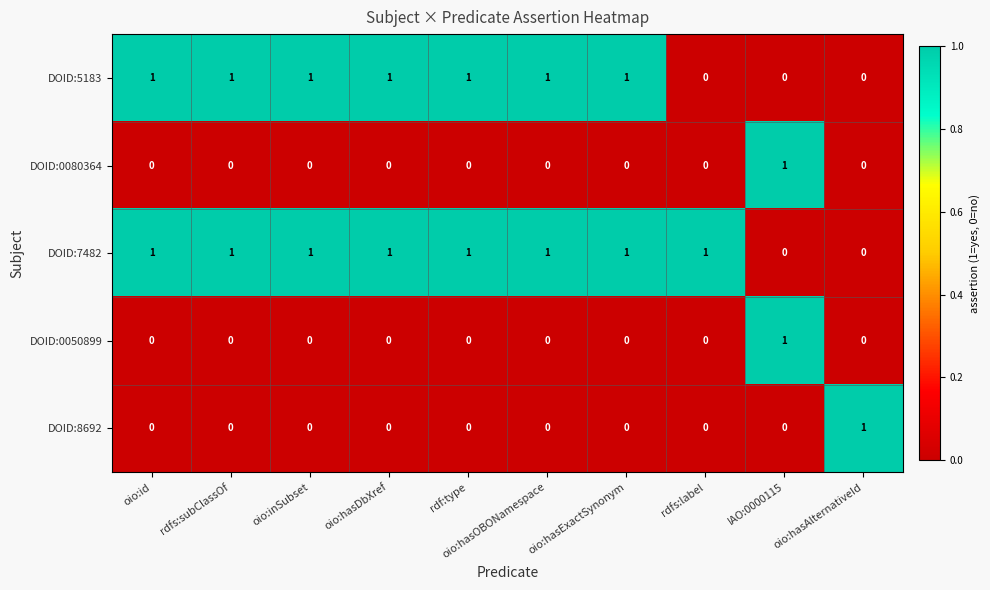

Which series has the largest total across all categories?

DOID:7482